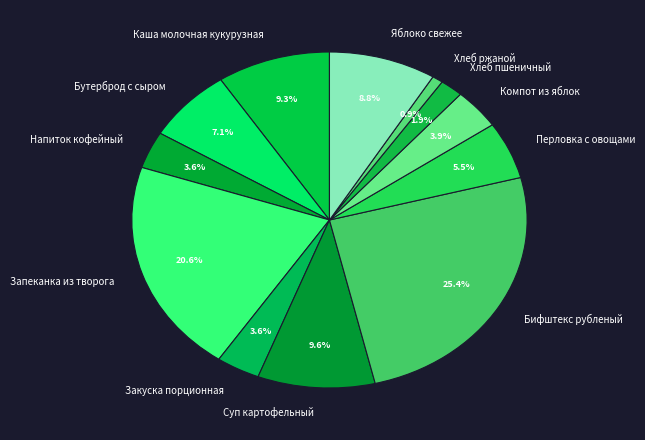

Does any single category account for the majority?

No